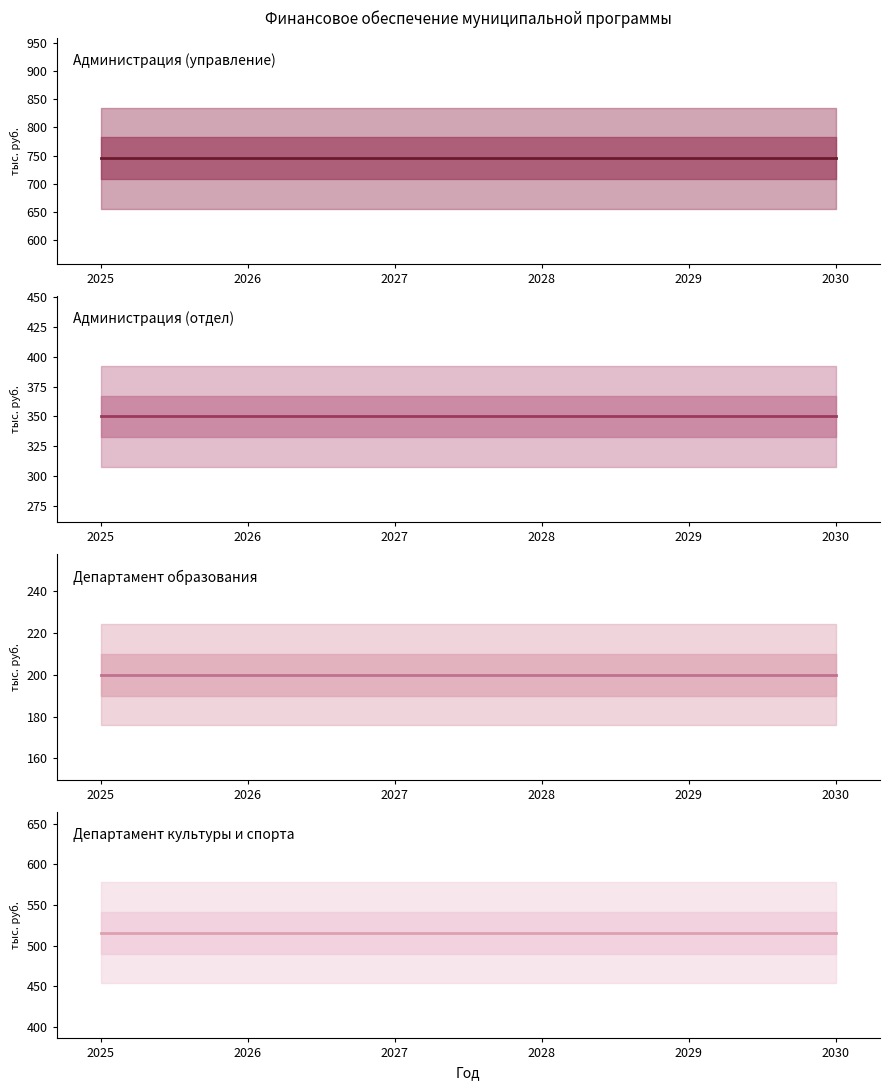

Is it true that Администрация (отдел) equals 350.0 at 2026?

True